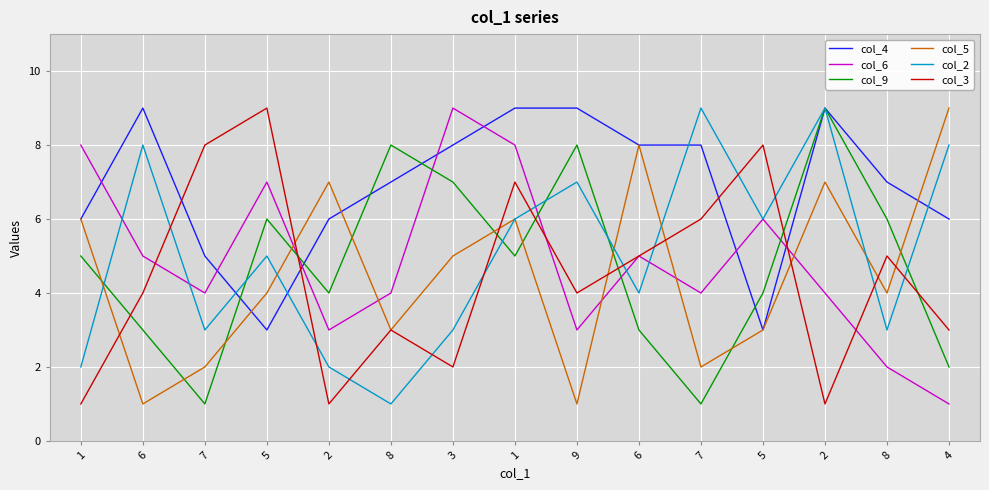

What are all the series names shown in the legend?

col_4, col_6, col_9, col_5, col_2, col_3